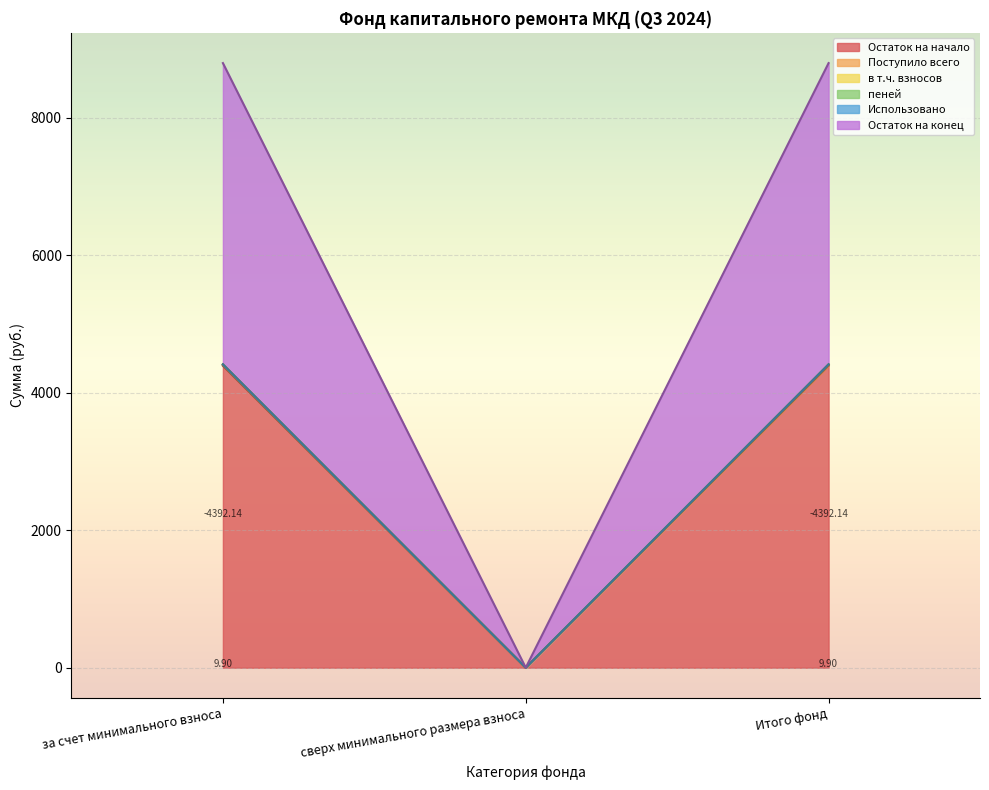

True or false: Остаток на начало has a value of 4402.0 at за счет минимального взноса.

True